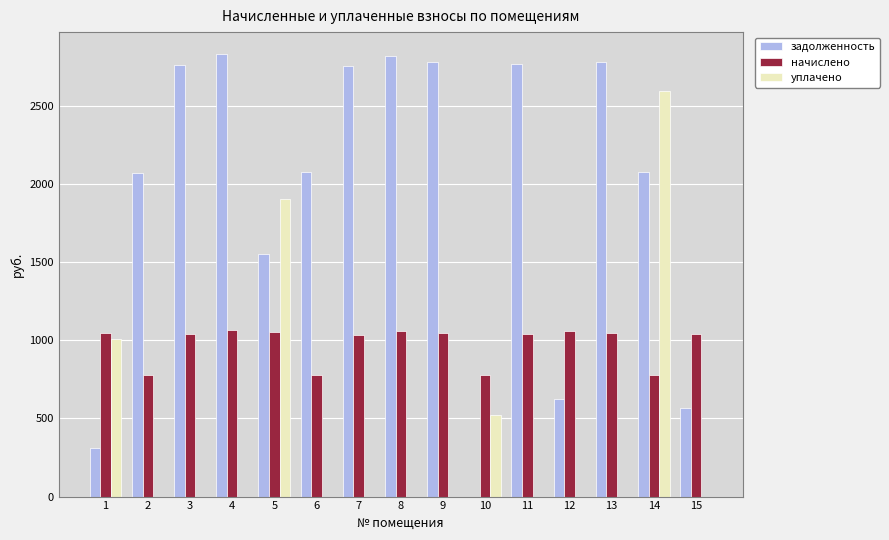

How many groups of bars are there?

15